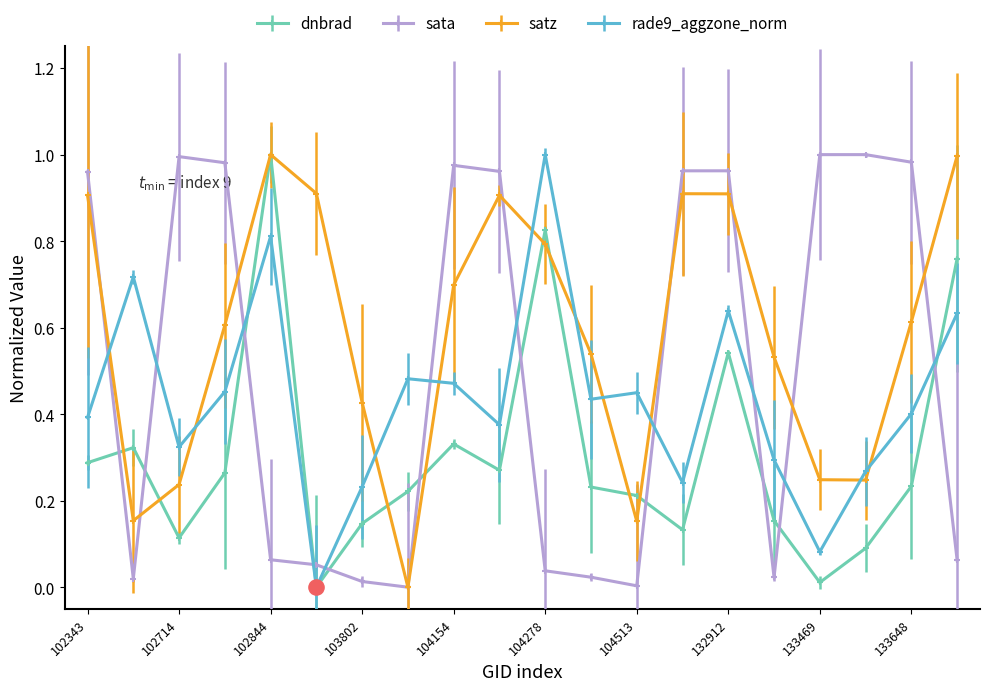

Which series has the largest total across all categories?

satz